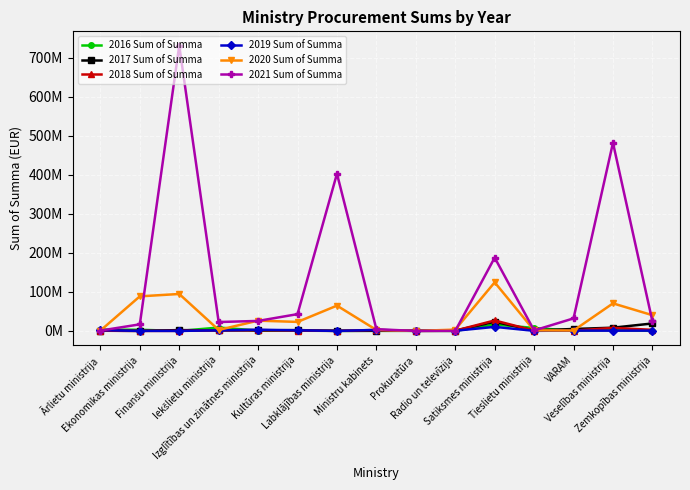

What are all the series names shown in the legend?

2016 Sum of Summa, 2017 Sum of Summa, 2018 Sum of Summa, 2019 Sum of Summa, 2020 Sum of Summa, 2021 Sum of Summa